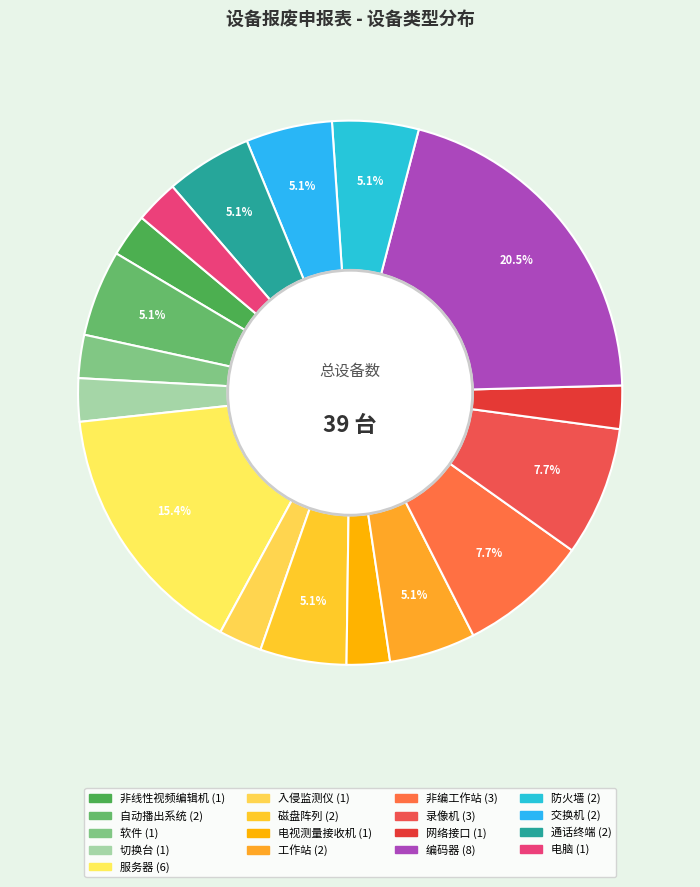

How many slices are in this pie chart?

17